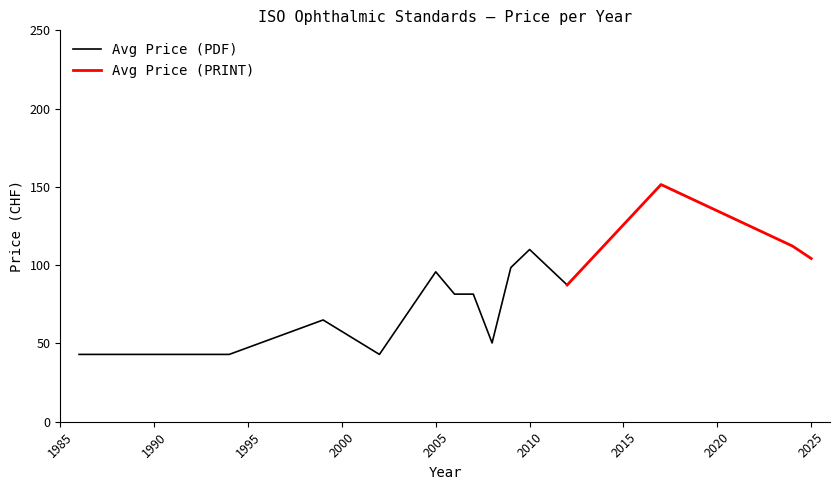

The Avg Price (PDF) series shows 110.0 at 2010. True or false?

True